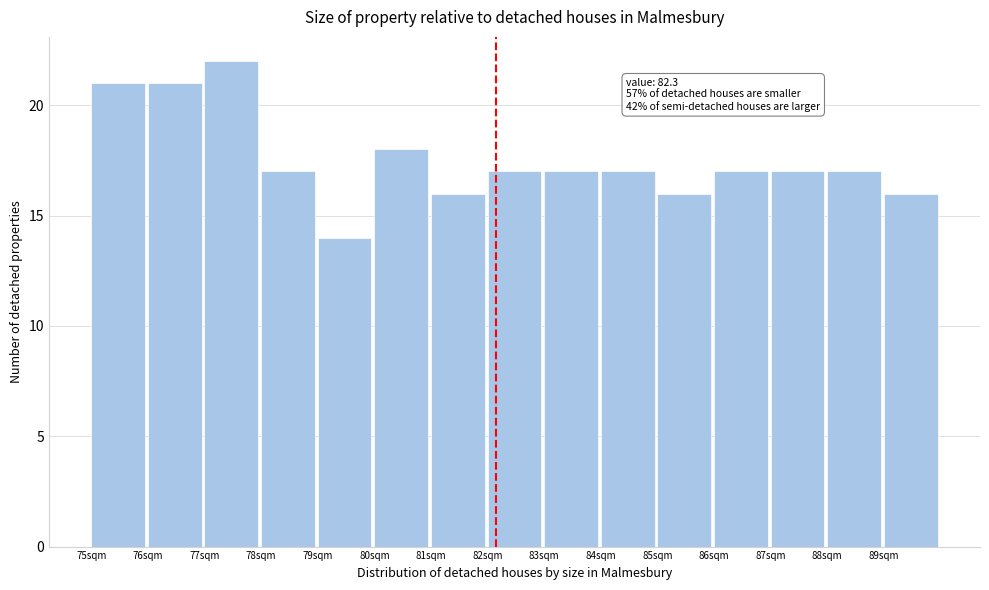

Reading left to right, what are all the values shown in this chart?

21	21	22	17	14	18	16	17	17	17	16	17	17	17	16